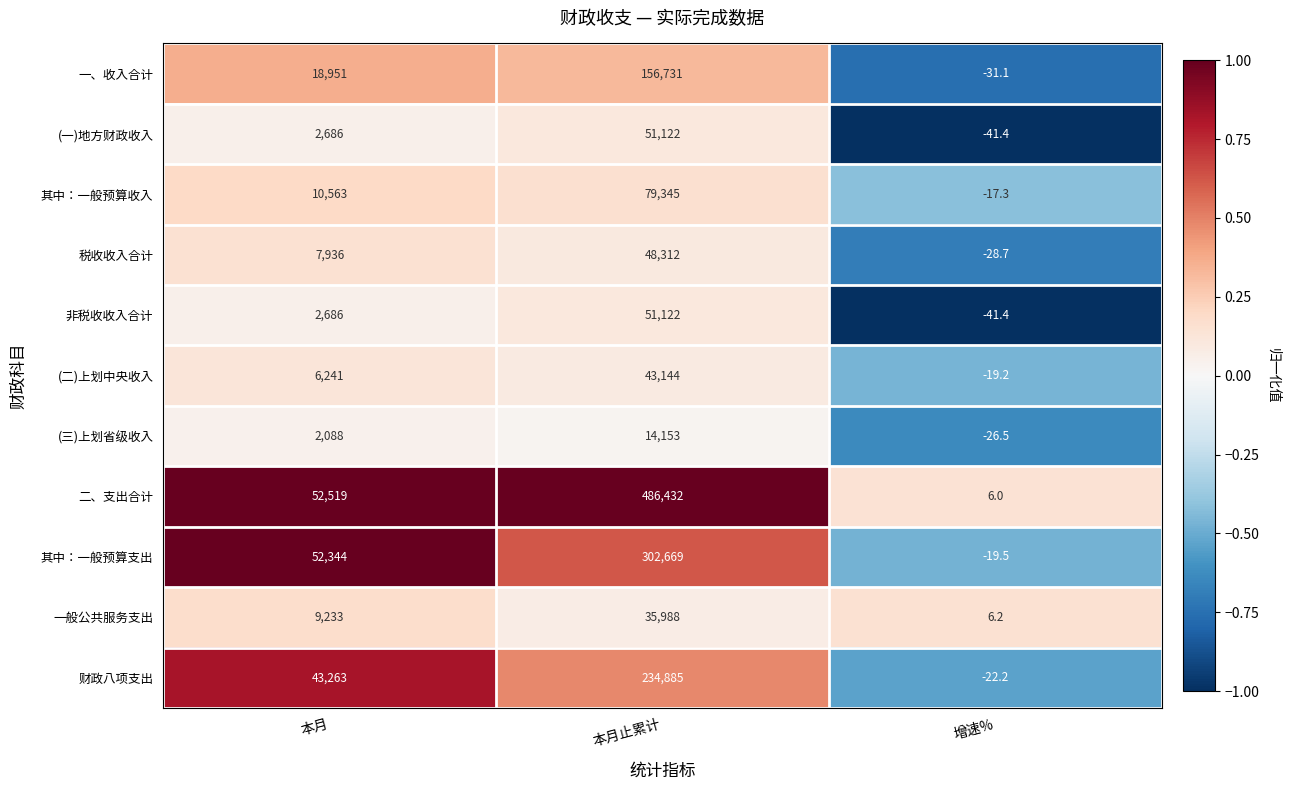

Rank the categories by 其中：一般预算支出 value from lowest to highest.

增速%, 本月, 本月止累计